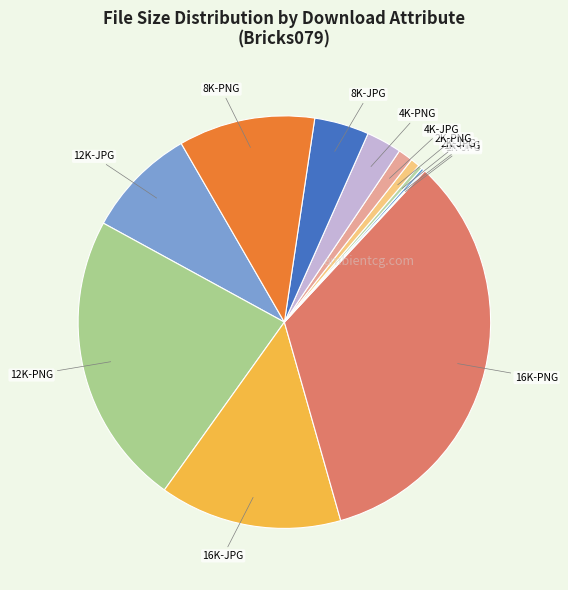

Does 8K-PNG represent more than half of the total?

No